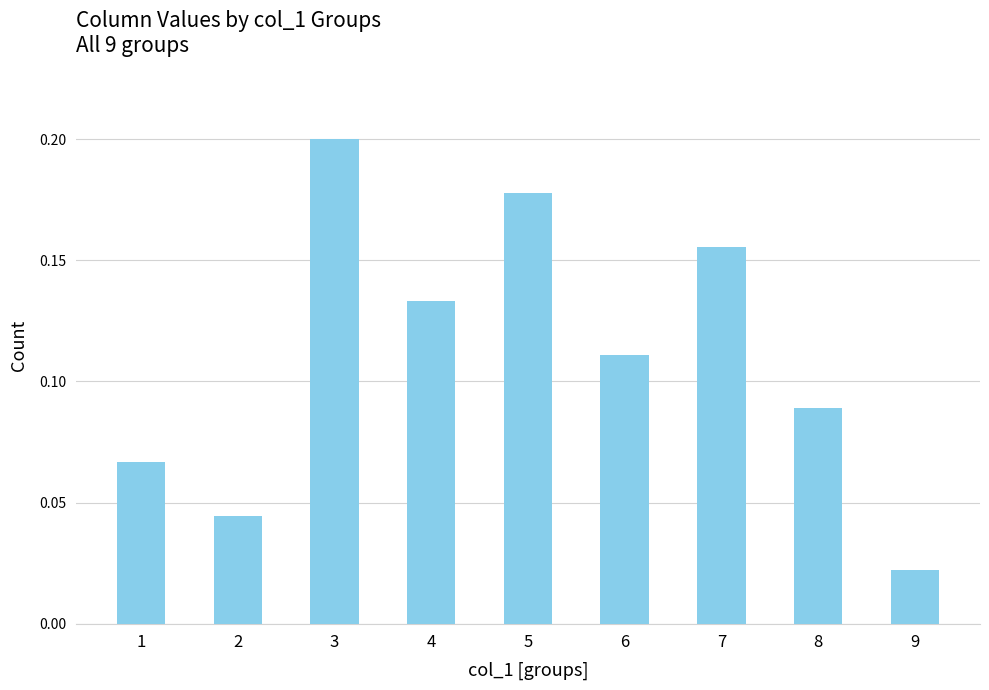

At which category does the chart reach its minimum across all series?

9